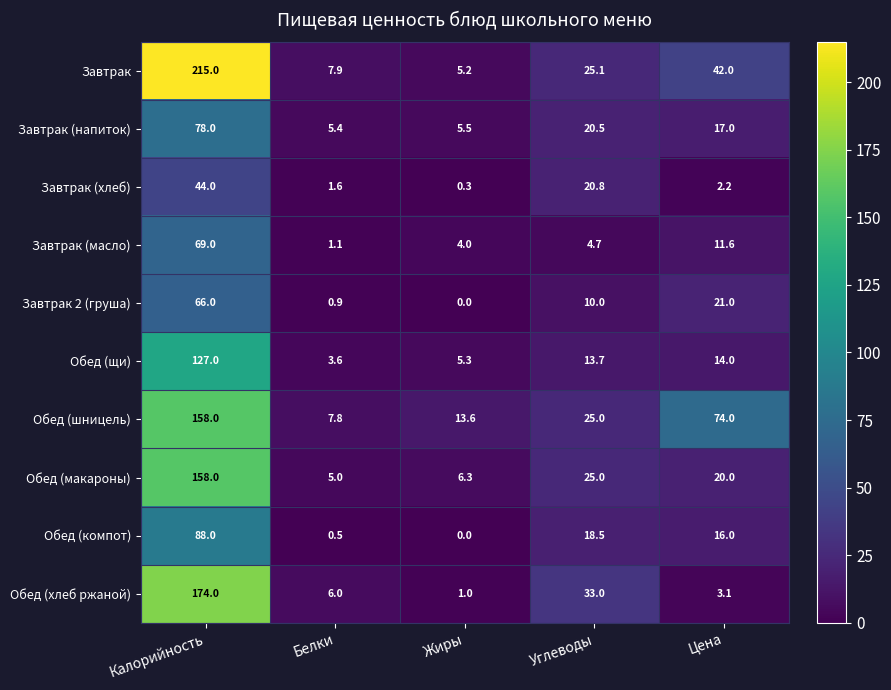

At how many categories does at least one series exceed 19?

3